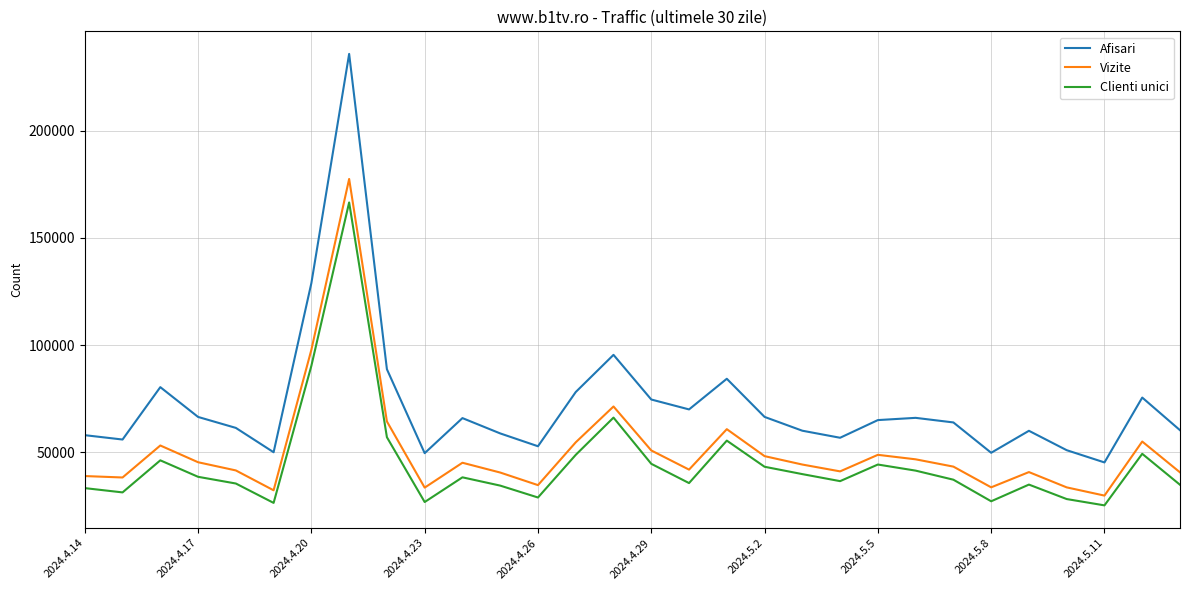

What is the difference between the second highest and minimum values in the Clienti unici series?

65090